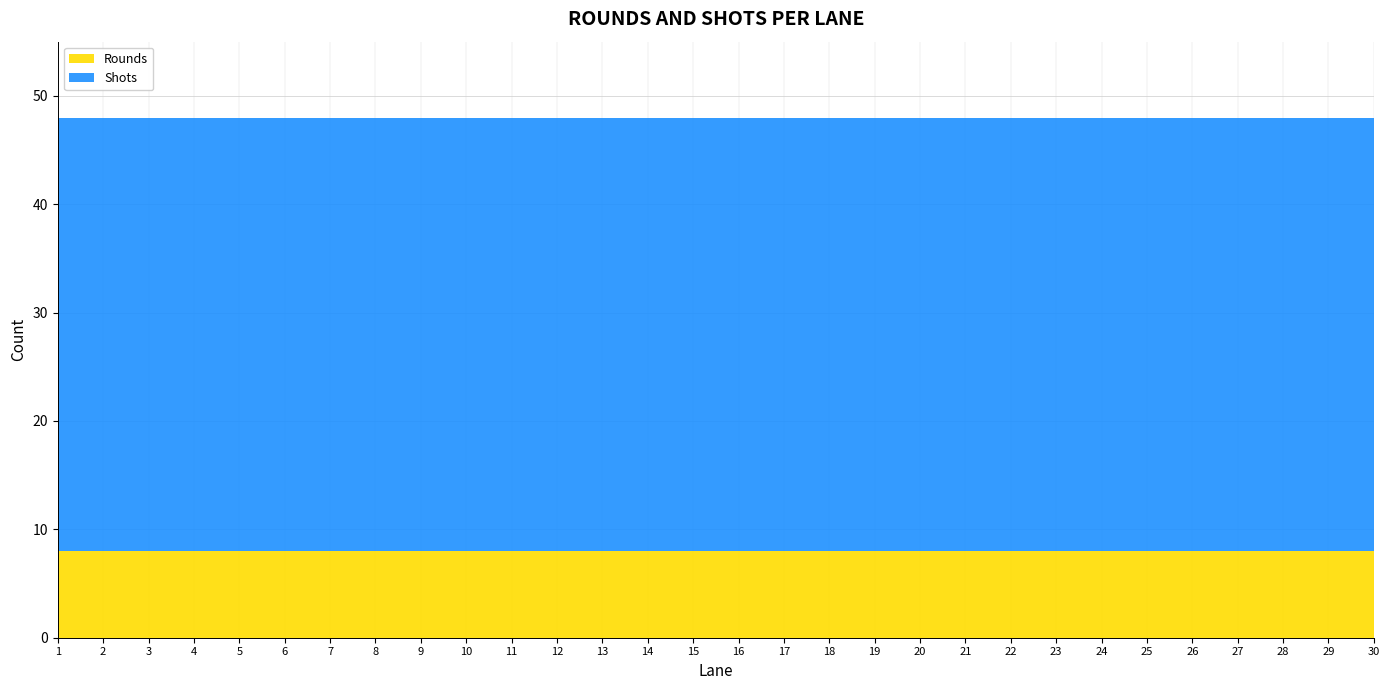

Reading left to right, extract all data points from this chart.

Rounds: 1=8	2=8	3=8	4=8	5=8	6=8	7=8	8=8	9=8	10=8	11=8	12=8	13=8	14=8	15=8	16=8	17=8	18=8	19=8	20=8	21=8	22=8	23=8	24=8	25=8	26=8	27=8	28=8	29=8	30=8
Shots: 1=40	2=40	3=40	4=40	5=40	6=40	7=40	8=40	9=40	10=40	11=40	12=40	13=40	14=40	15=40	16=40	17=40	18=40	19=40	20=40	21=40	22=40	23=40	24=40	25=40	26=40	27=40	28=40	29=40	30=40